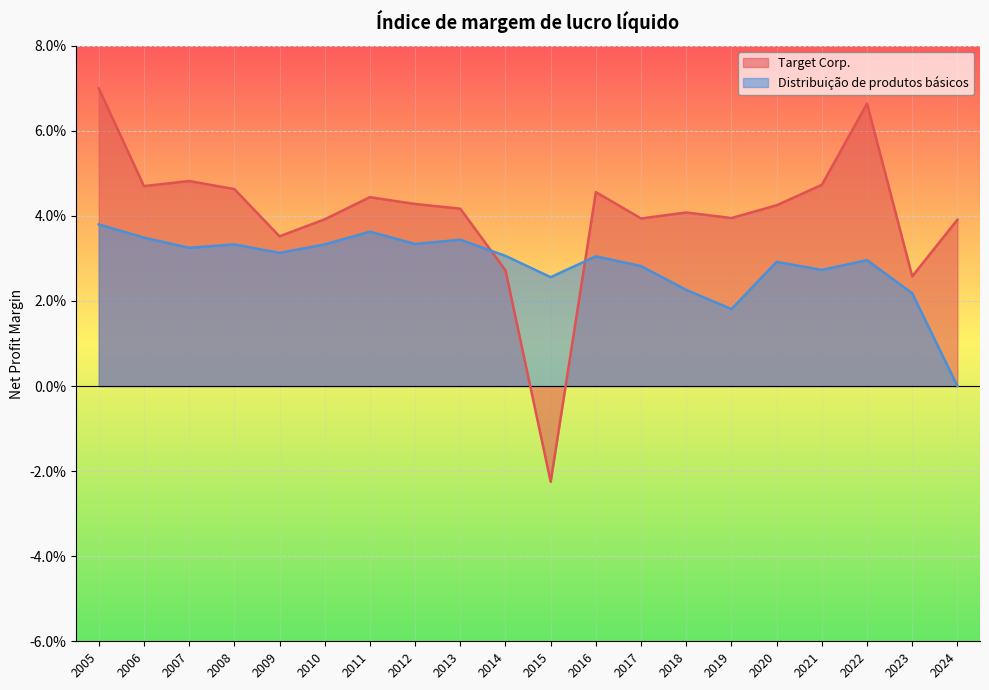

The value of Target Corp. at 2007 is 0.0. True or false?

False